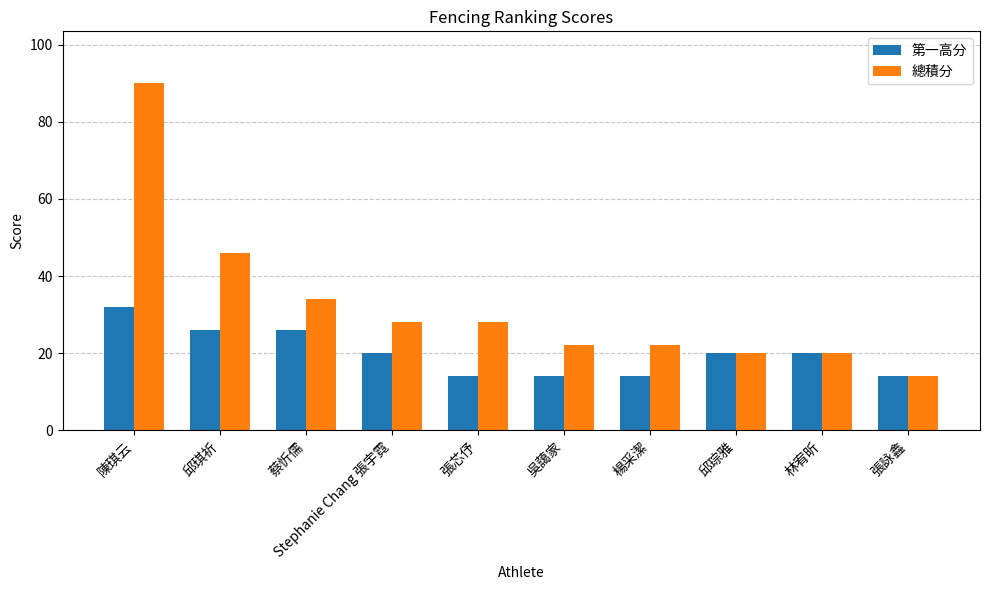

What is the sum of all 總積分 values?

324.0